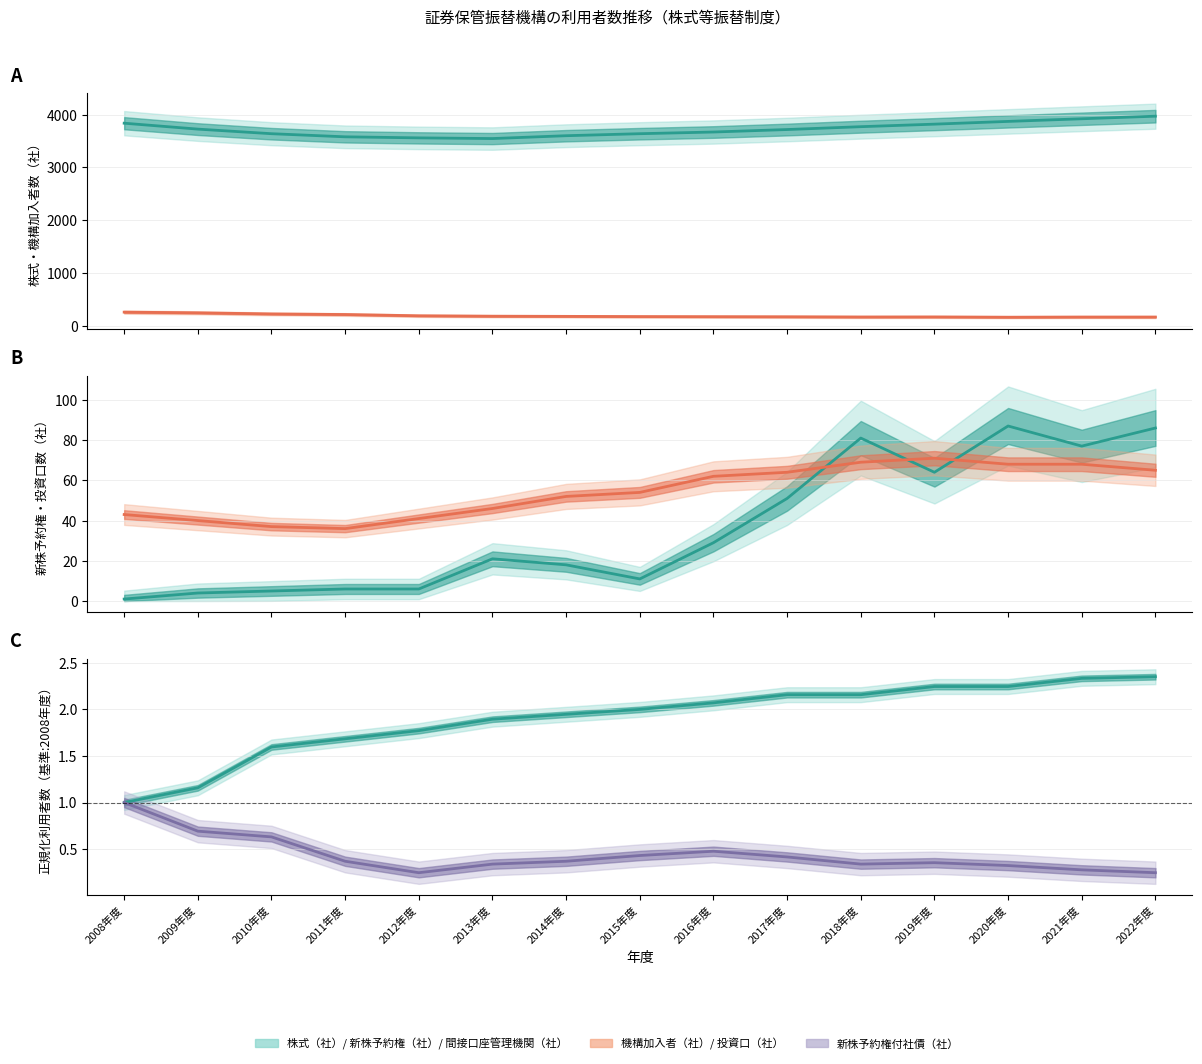

How many lines are shown in the chart?

6